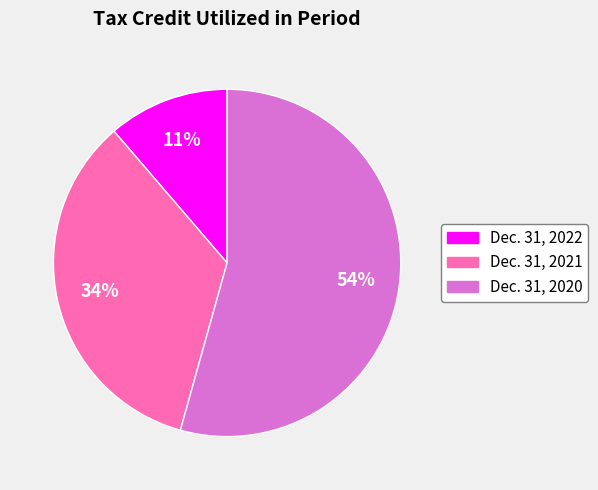

Which has a higher value, Dec. 31, 2020 or Dec. 31, 2021?

Dec. 31, 2020